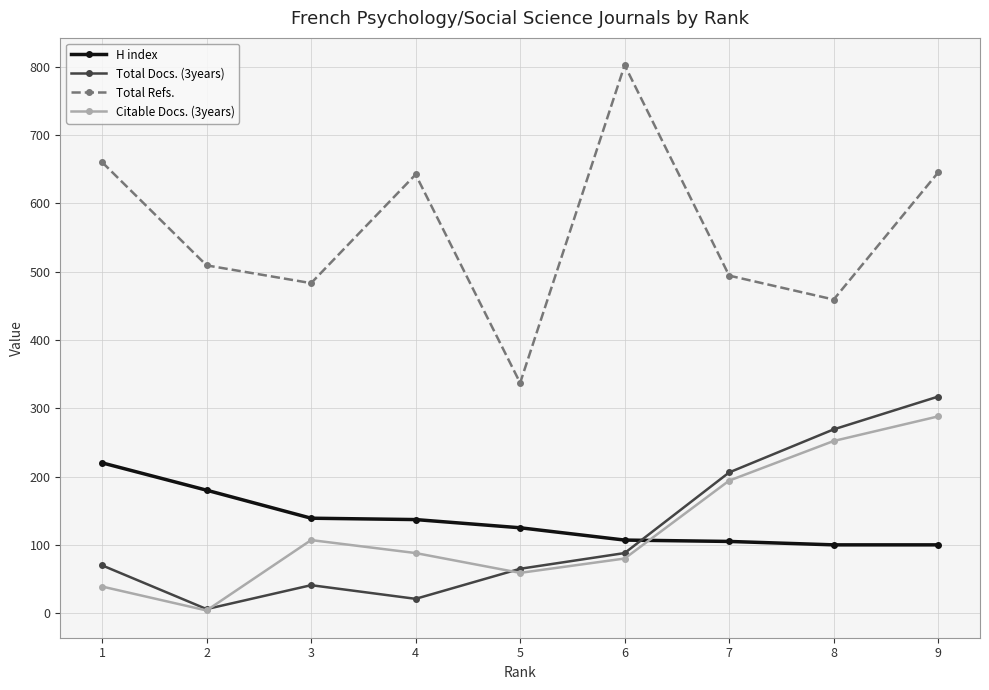

What is the value of the Total Docs. (3years) point at the 7th from the left?

206